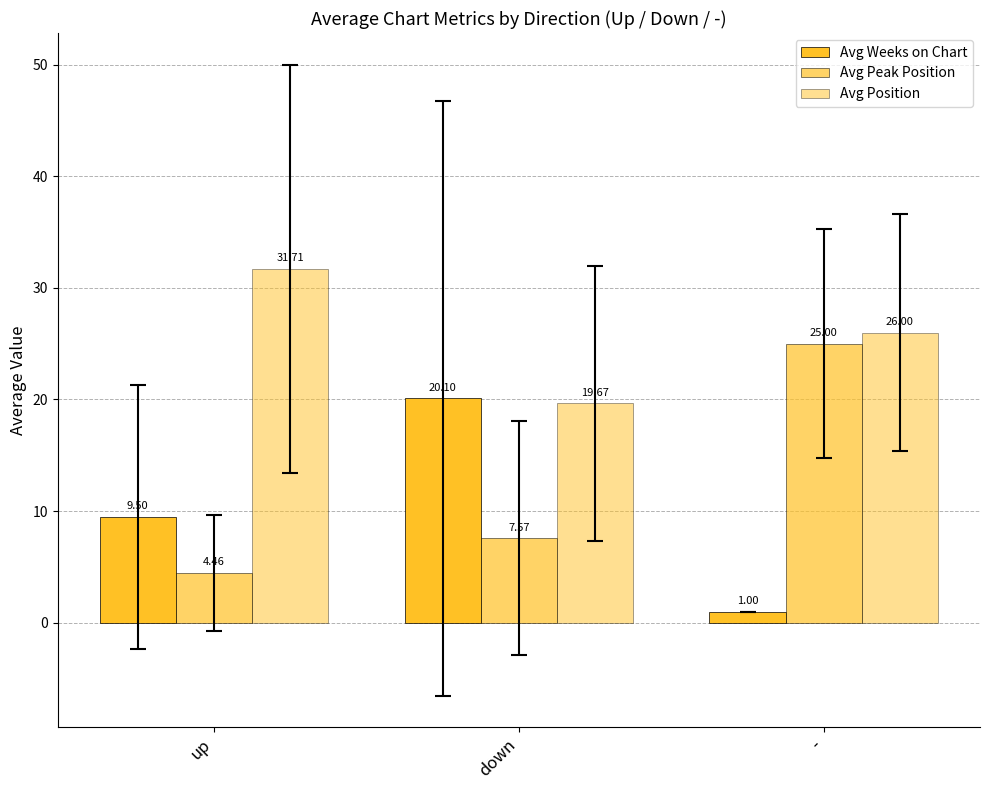

How many categories are shown in the chart?

3